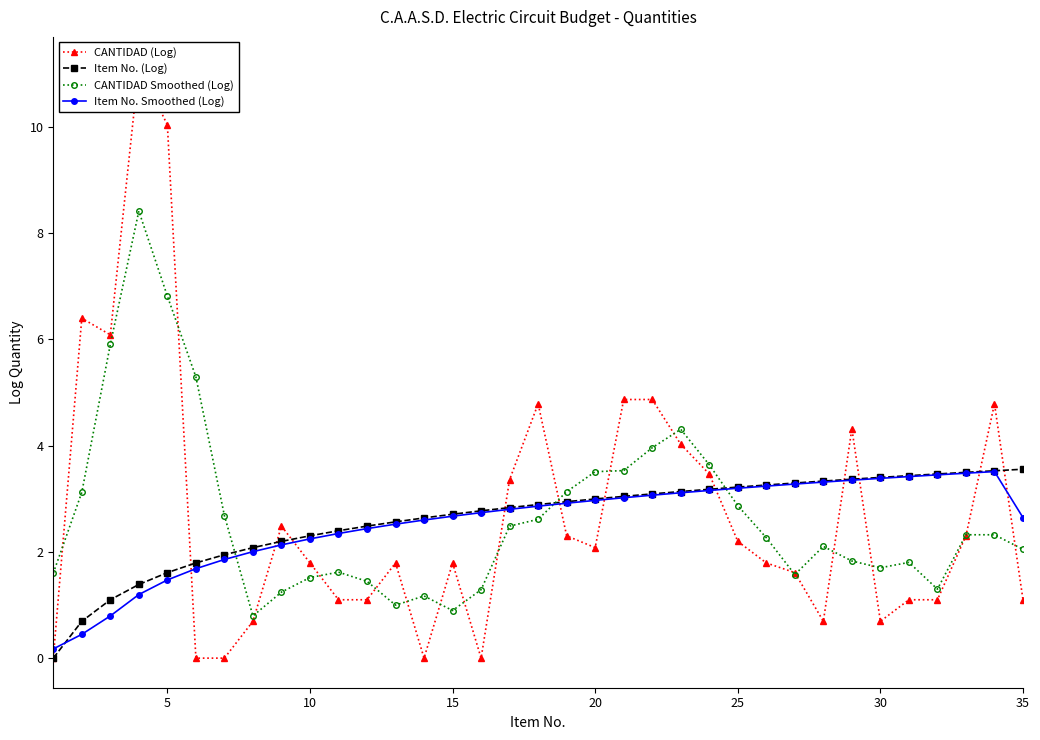

True or false: Item No. Smoothed (Log) has more than 0 points higher than both neighbors.

True